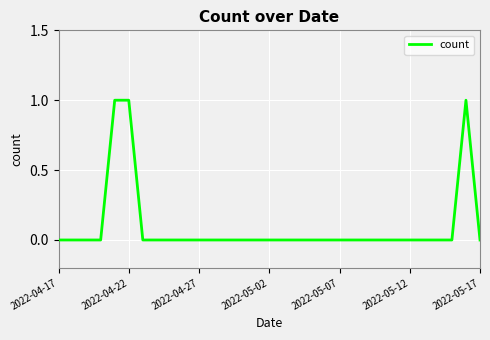

How many lines are shown in the chart?

1